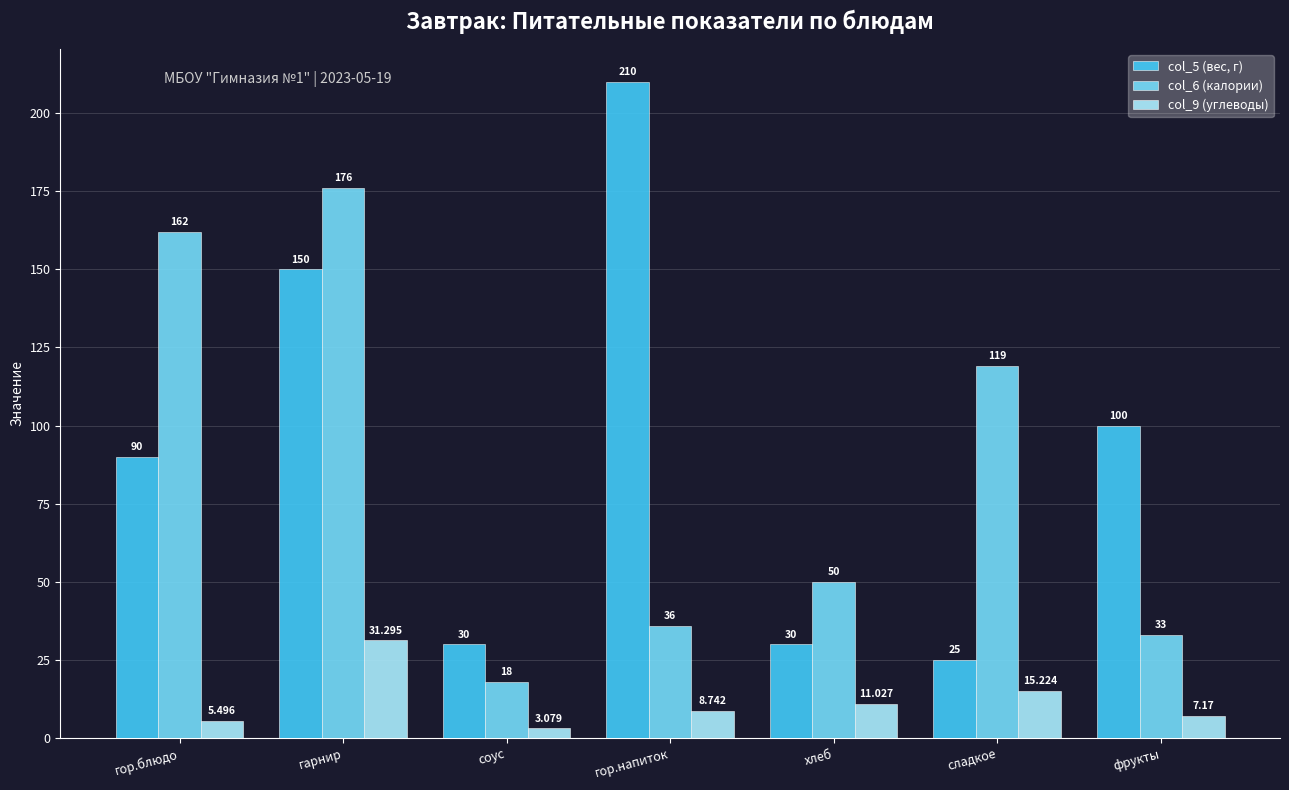

At which category is the sum across all series the highest?

гарнир